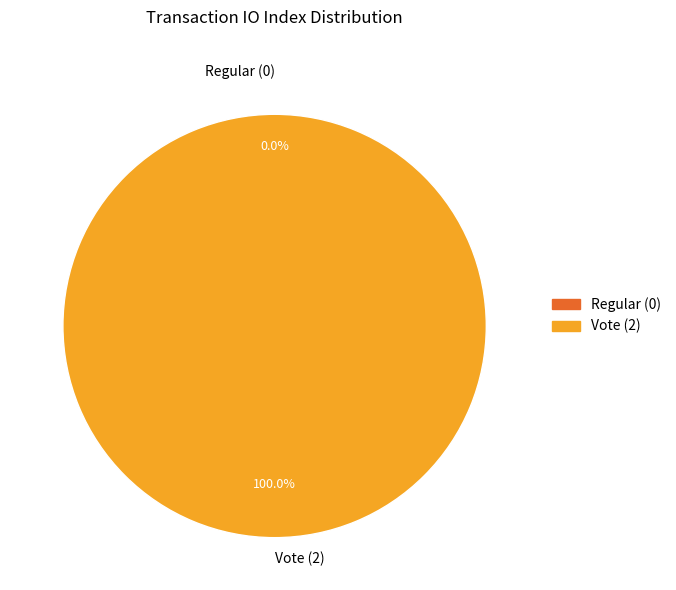

To the nearest percent, what is the difference between the Vote (2) and Regular (0) slice percentages?

100%